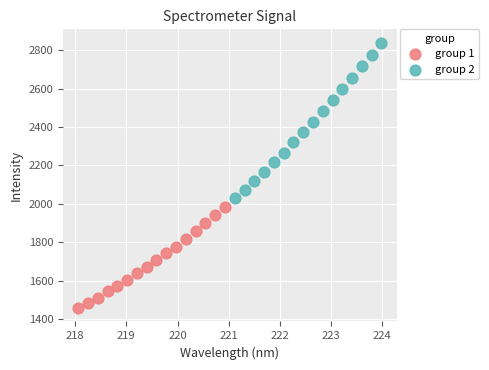

Which series has the largest Y range (max minus min)?

group 2